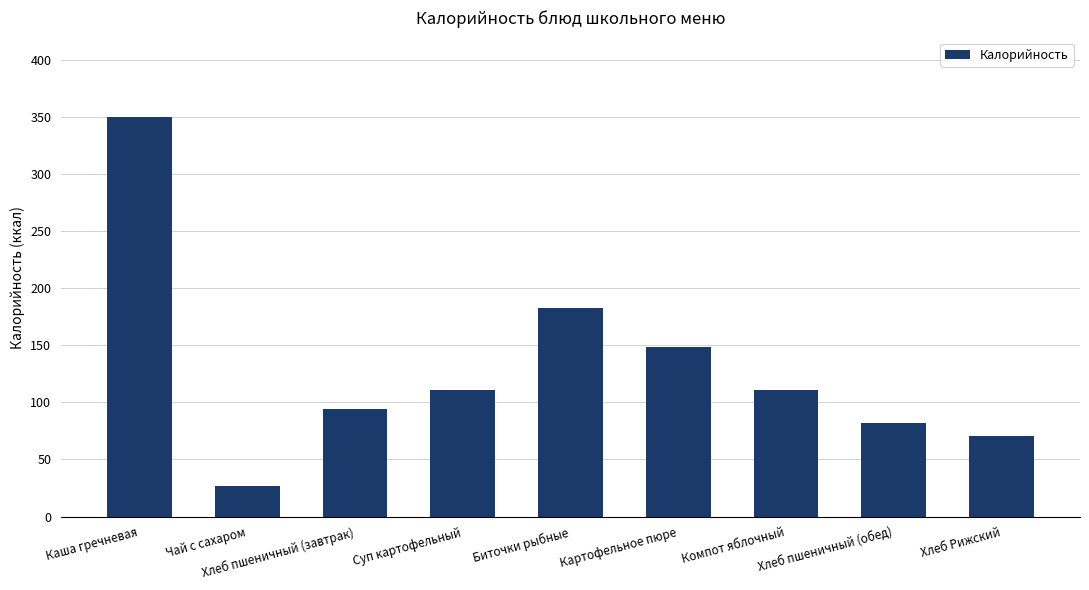

The chart shows a value of 71 at Хлеб Рижский. True or false?

True